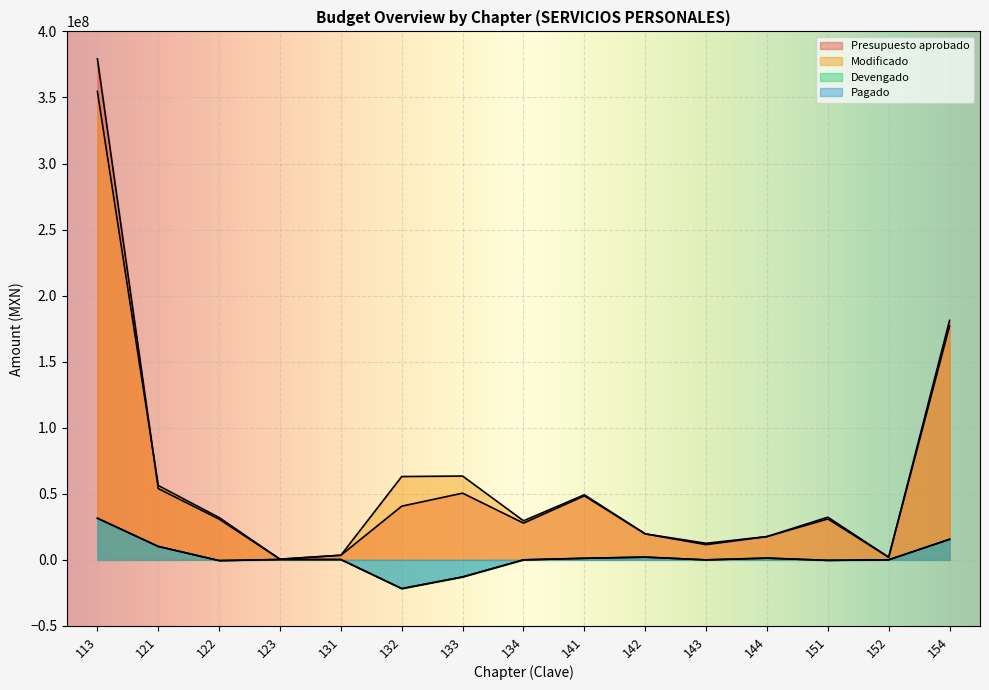

How many data points in Modificado are less than 32039278?

7